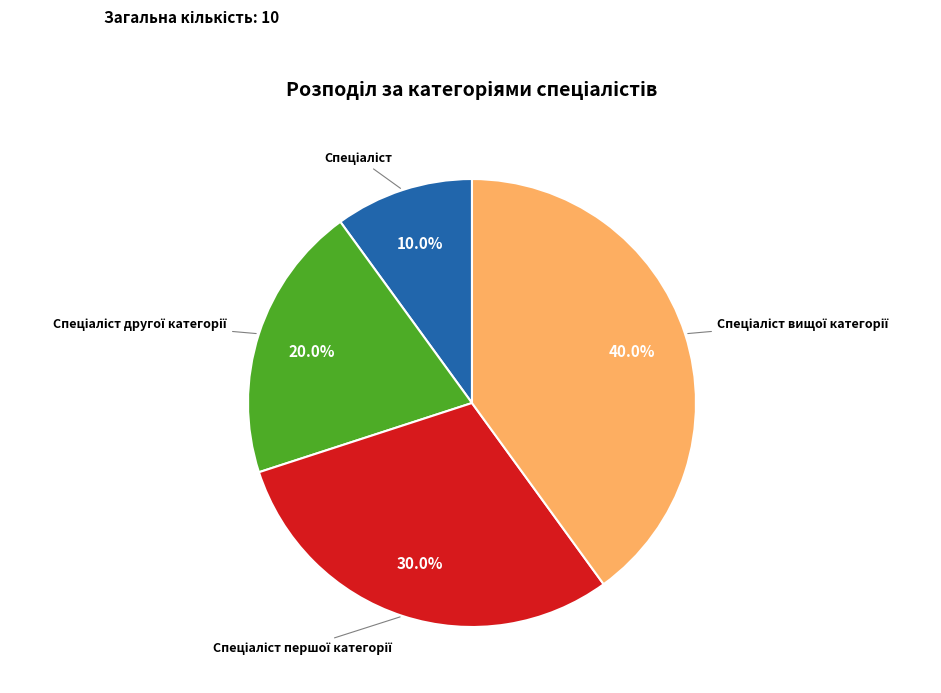

Is there any slice that represents more than half of the pie?

No